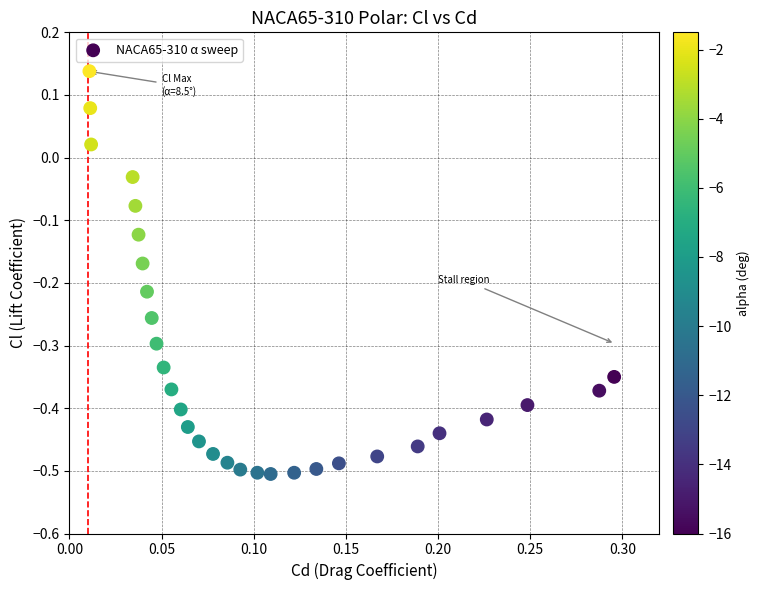

What is the range of X values (max minus min)?

0.3